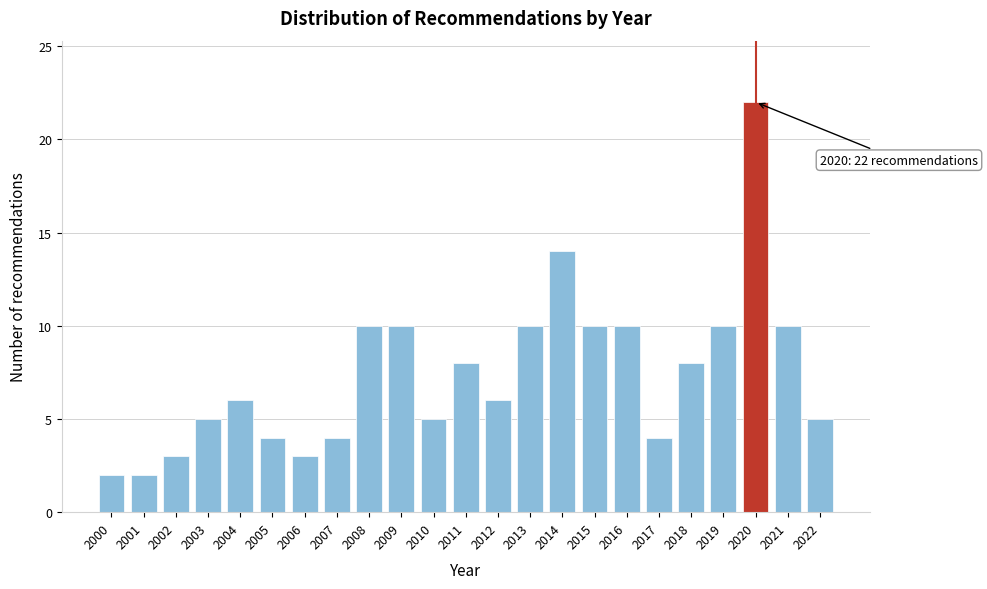

Reading right to left, transcribe all the data shown in this chart.

5	10	22	10	8	4	10	10	14	10	6	8	5	10	10	4	3	4	6	5	3	2	2